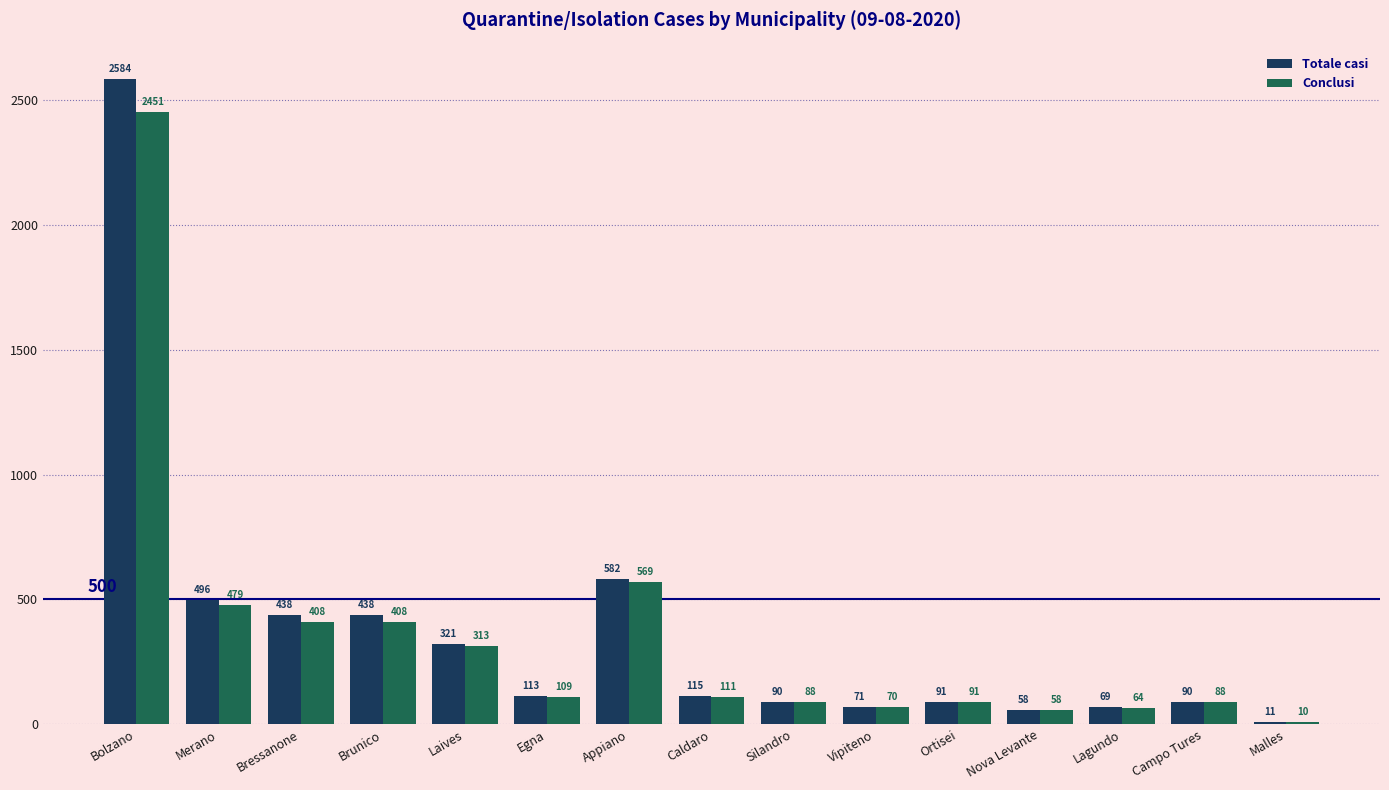

Which series has the largest total across all categories?

Totale casi